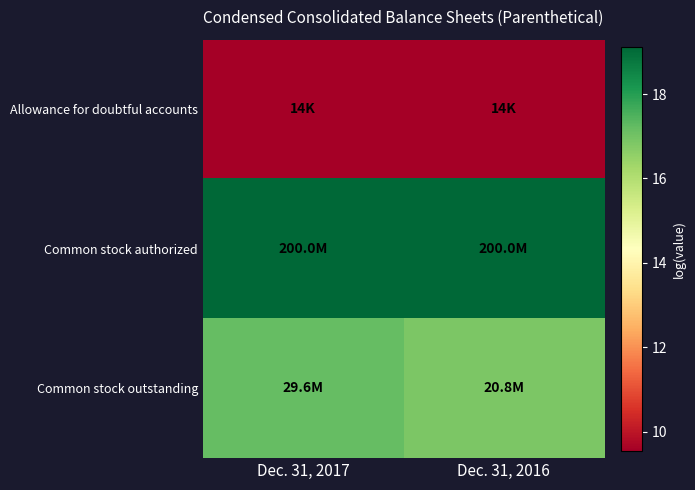

What is the difference between the highest and lowest values at Dec. 31, 2016?

9.6